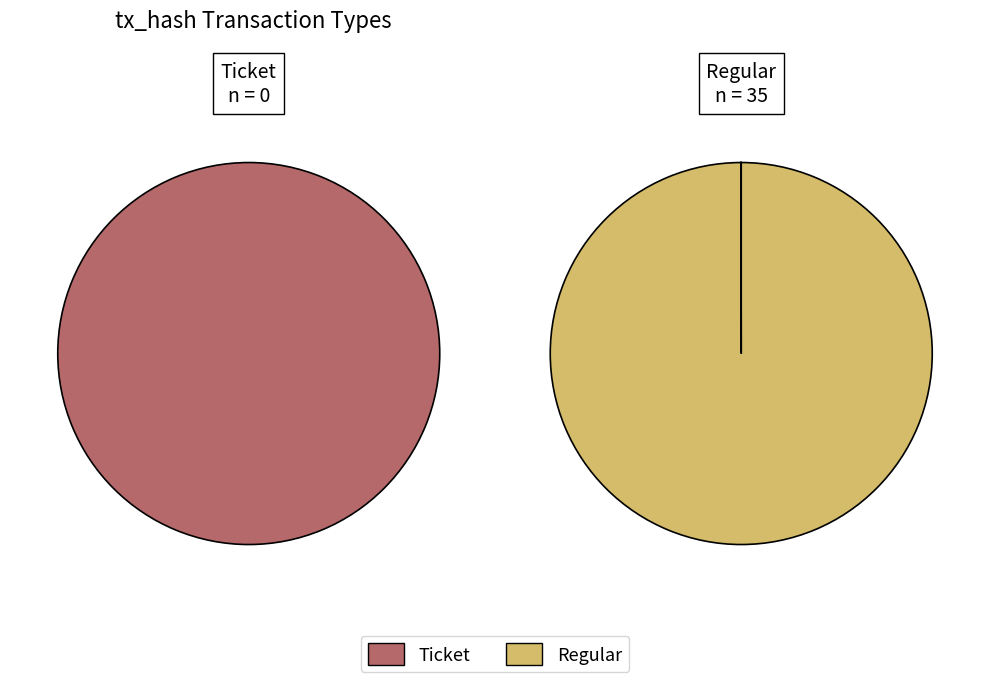

Does Ticket represent more than half of the total?

No